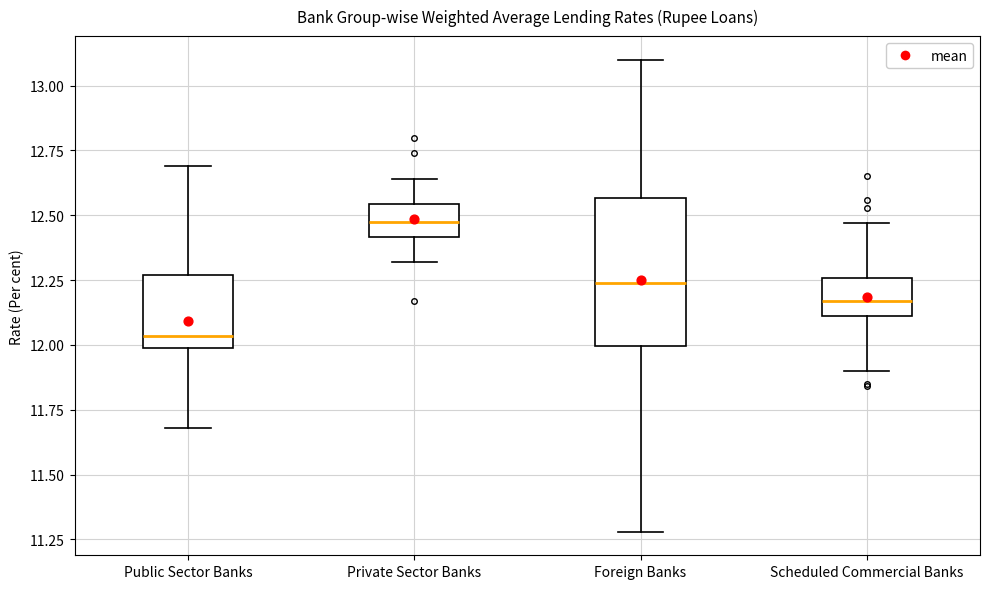

Reading left to right, transcribe this box plot: for each box, give where its median line is, the range the box spans, and where its two whiskers end, as read against the y-axis. The values are not printed on the chart, so give them approximately, as read against the axis.

Public Sector Banks: median 12.05, box 12.00 to 12.25, whiskers 11.70 to 12.70
Private Sector Banks: median 12.50, box 12.40 to 12.55, whiskers 12.30 to 12.65
Foreign Banks: median 12.25, box 12.00 to 12.55, whiskers 11.30 to 13.10
Scheduled Commercial Banks: median 12.15, box 12.10 to 12.25, whiskers 11.90 to 12.45